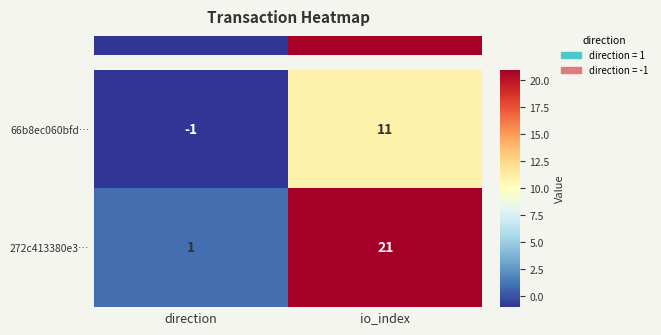

What is the maximum value shown in the chart?

21